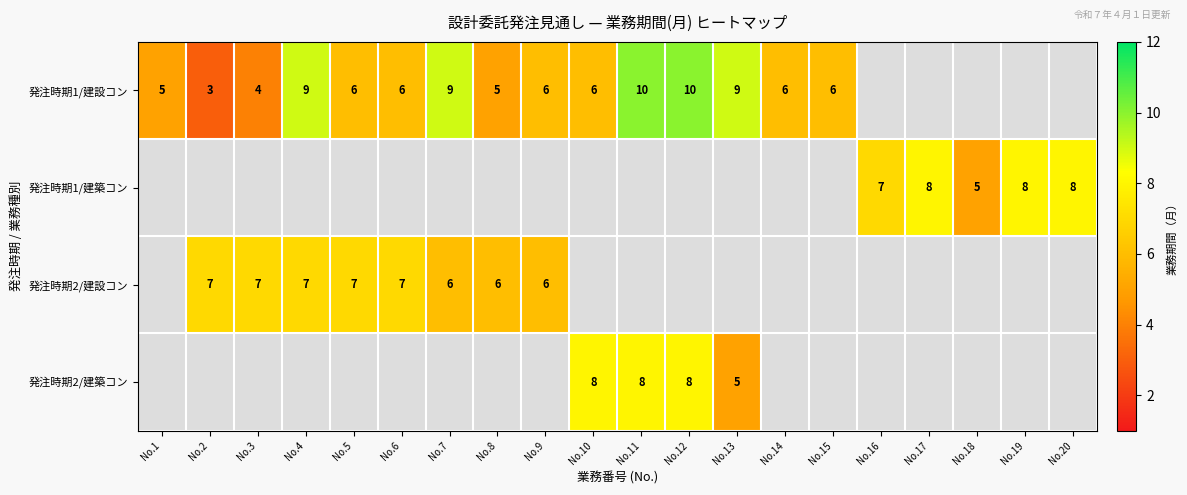

What is the sum of the 発注時期2/建設コン values at No.8 and No.5?

13